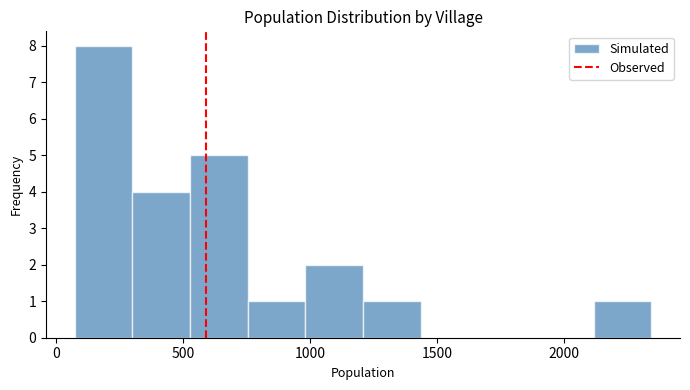

Reading left to right, transcribe this chart: for each bar, give the range it covers on the x-axis and its height. Neither the bar edges nor the heights are printed on the chart, so give them approximately, as read against the axes.

50 to 300: 8
300 to 550: 4
550 to 750: 5
750 to 1000: 1
1000 to 1200: 2
1200 to 1450: 1
1450 to 1650: 0
1650 to 1900: 0
1900 to 2100: 0
2100 to 2350: 1